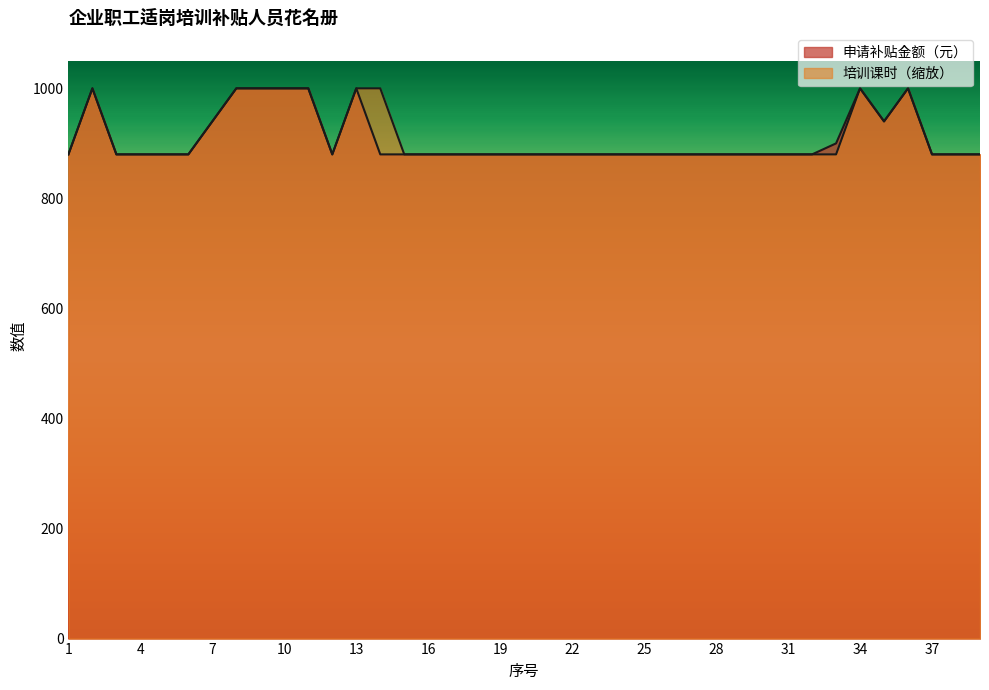

Which category has the highest value across all series?

2